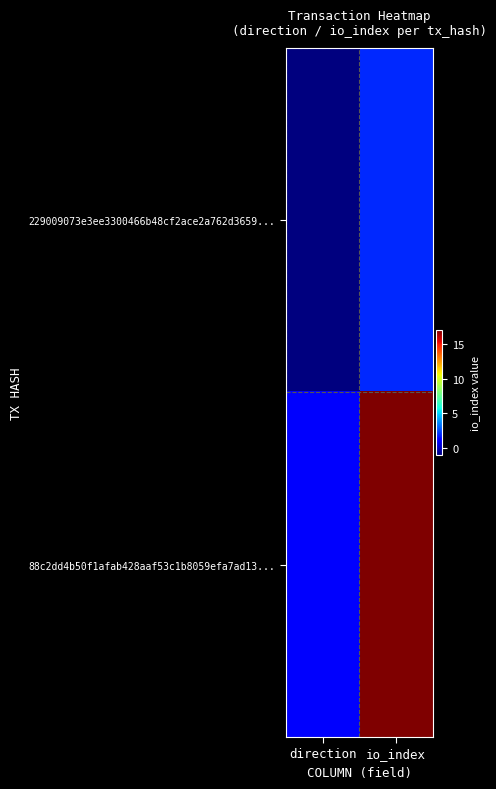

How many categories are shown in the chart?

2